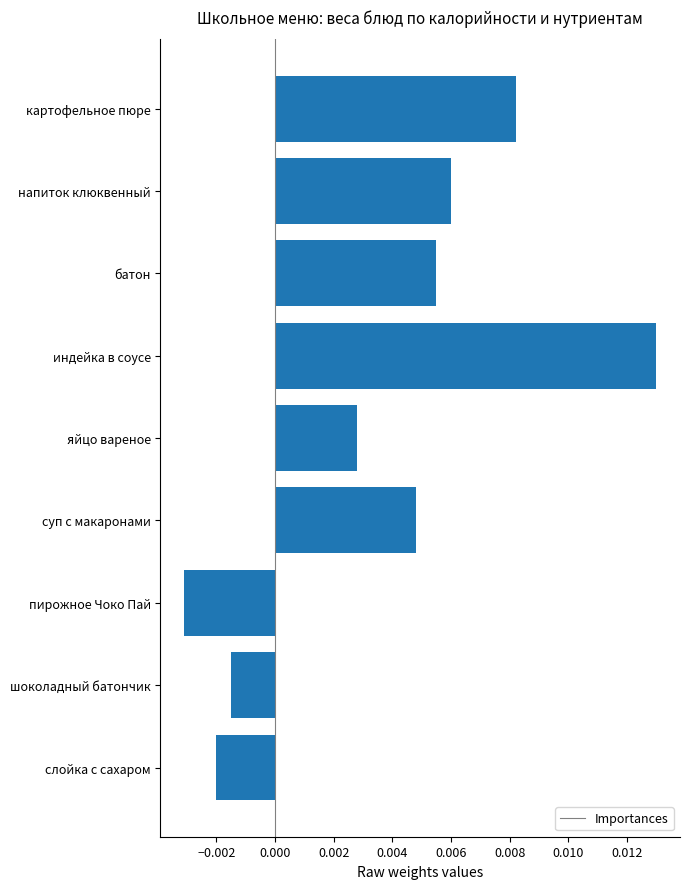

How many values are below 0?

3